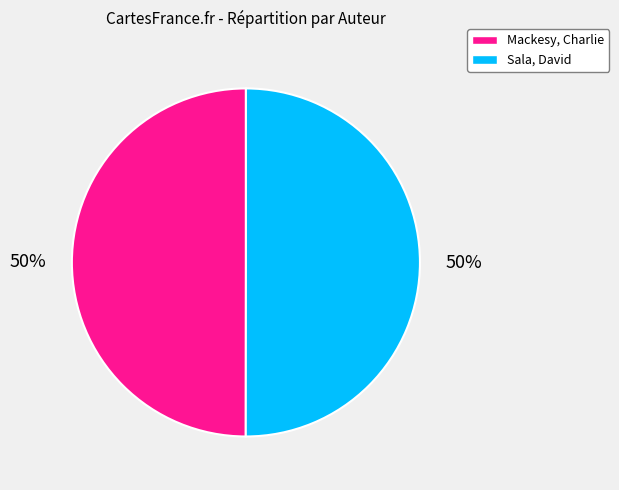

What is the ratio of the value at Mackesy, Charlie to the value at Sala, David?

1.0